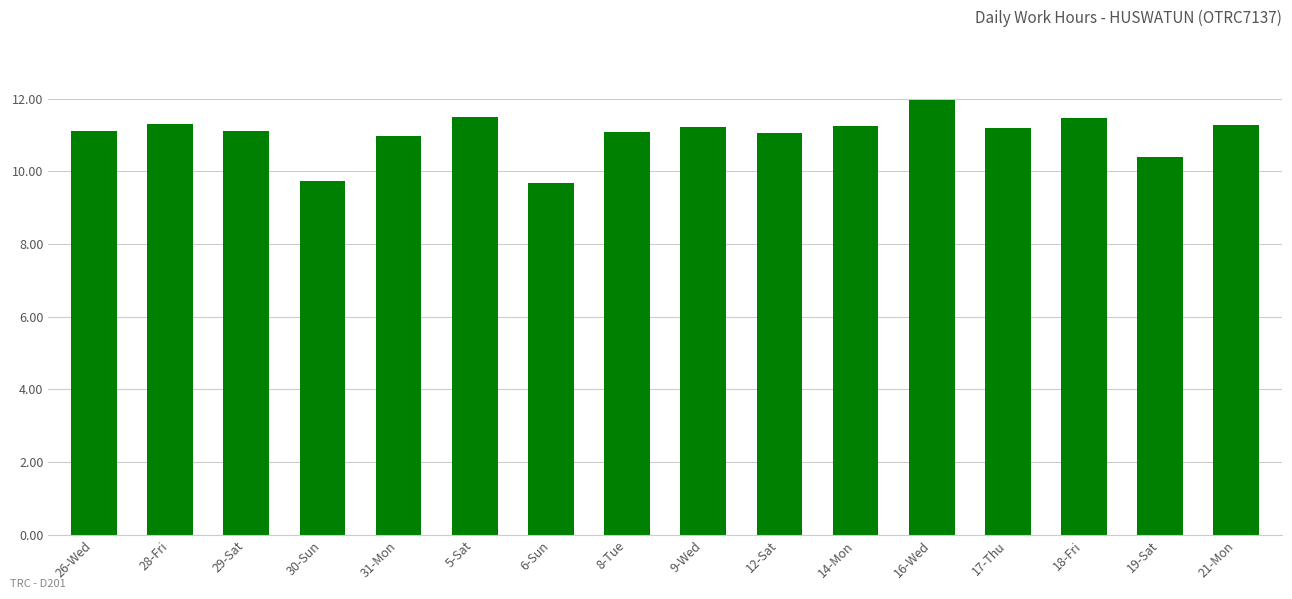

What is the maximum value shown in the chart?

12.0